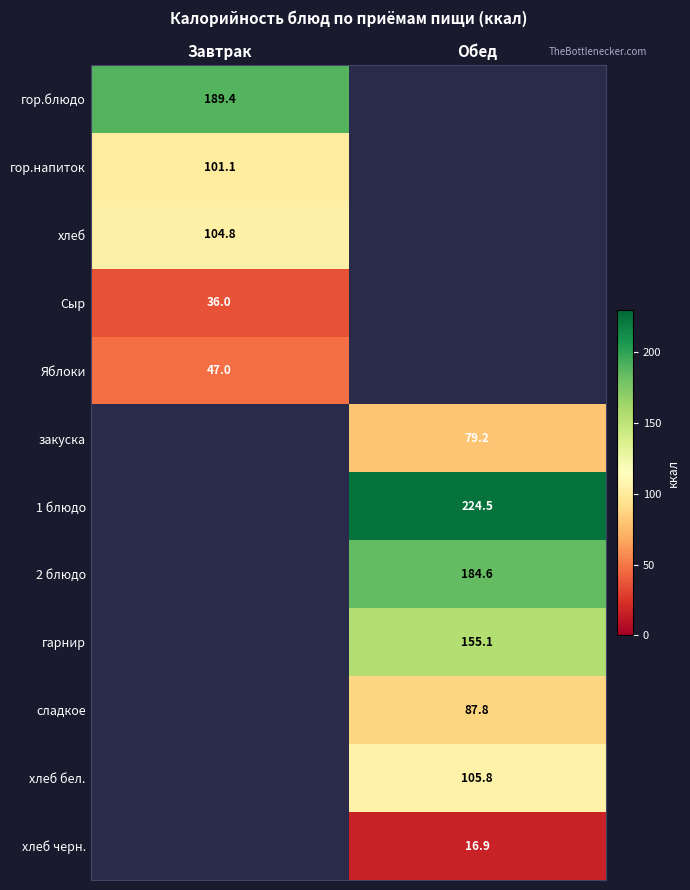

Count the number of data series in this chart.

12